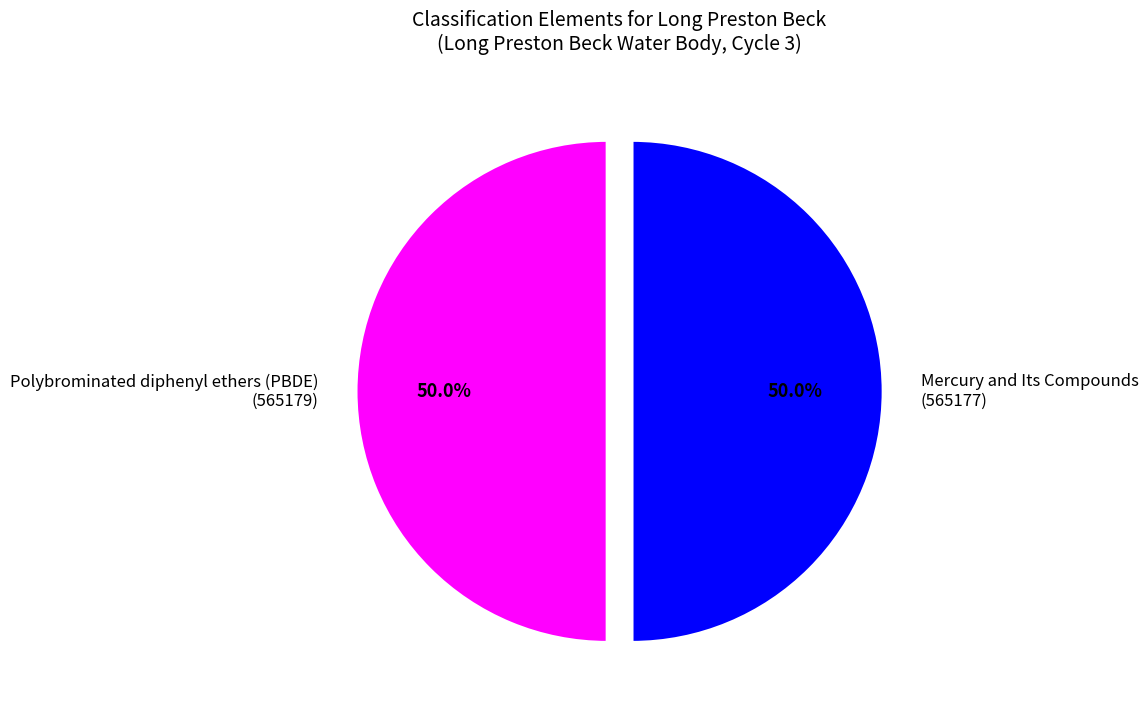

Combined, do Polybrominated diphenyl ethers (PBDE) and Mercury and Its Compounds account for over 50%?

Yes